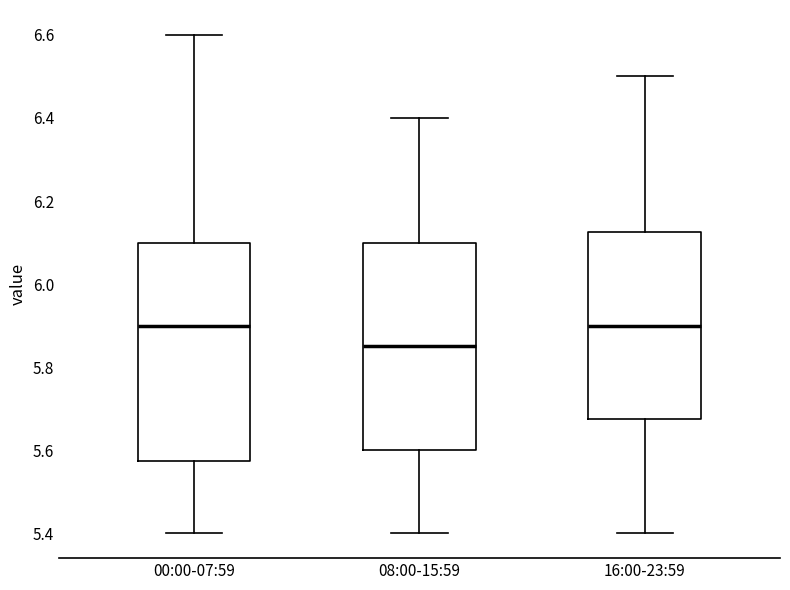

Reading left to right, read every box against the y-axis: the position of its median line, the range the box covers, and the ends of its whiskers. The values are not printed on the chart, so give them approximately, as read against the axis.

00:00-07:59: median 5.90, box 5.58 to 6.10, whiskers 5.40 to 6.60
08:00-15:59: median 5.86, box 5.60 to 6.10, whiskers 5.40 to 6.40
16:00-23:59: median 5.90, box 5.68 to 6.12, whiskers 5.40 to 6.50